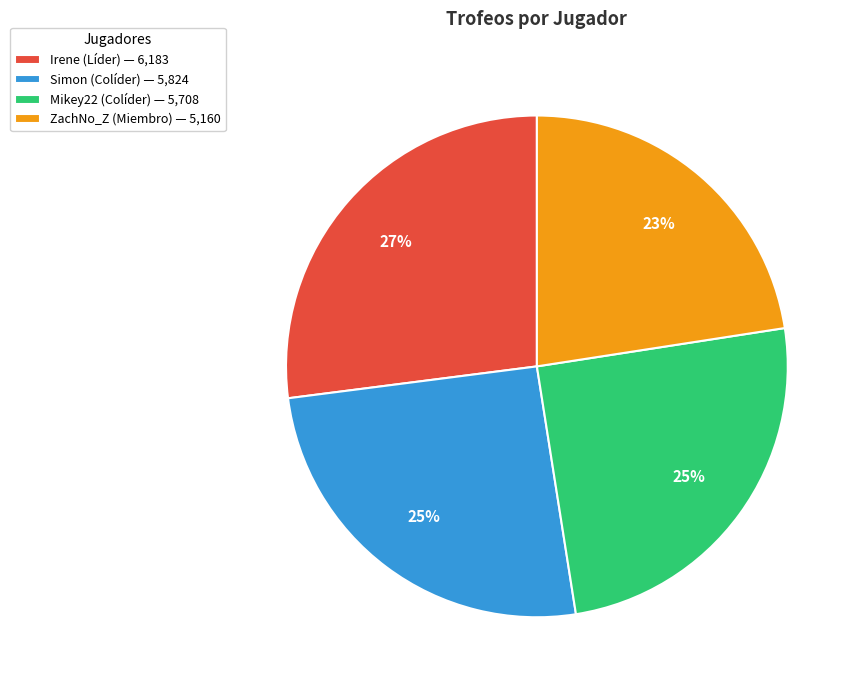

How many segments does this pie chart have?

4